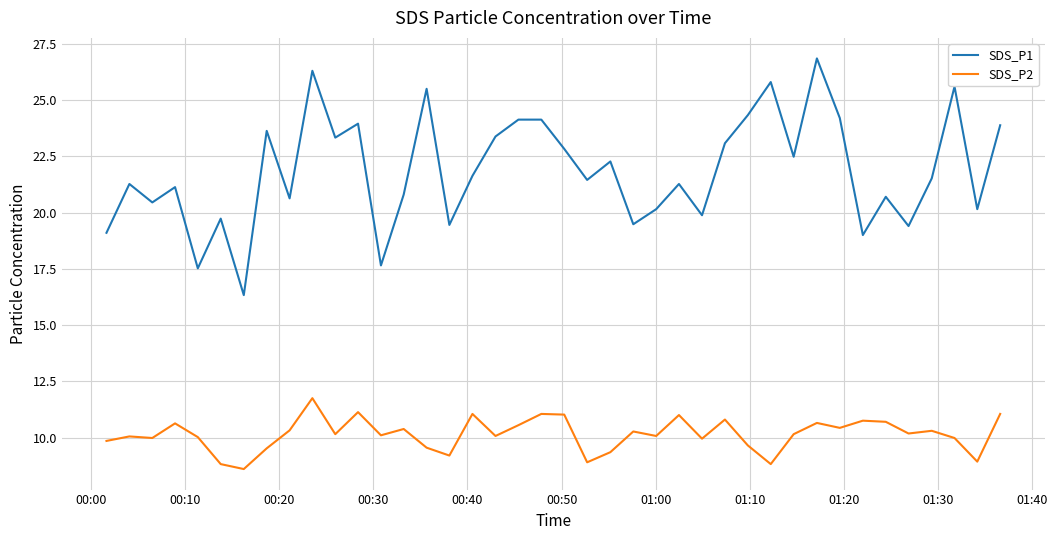

What is the smallest value displayed?

8.6